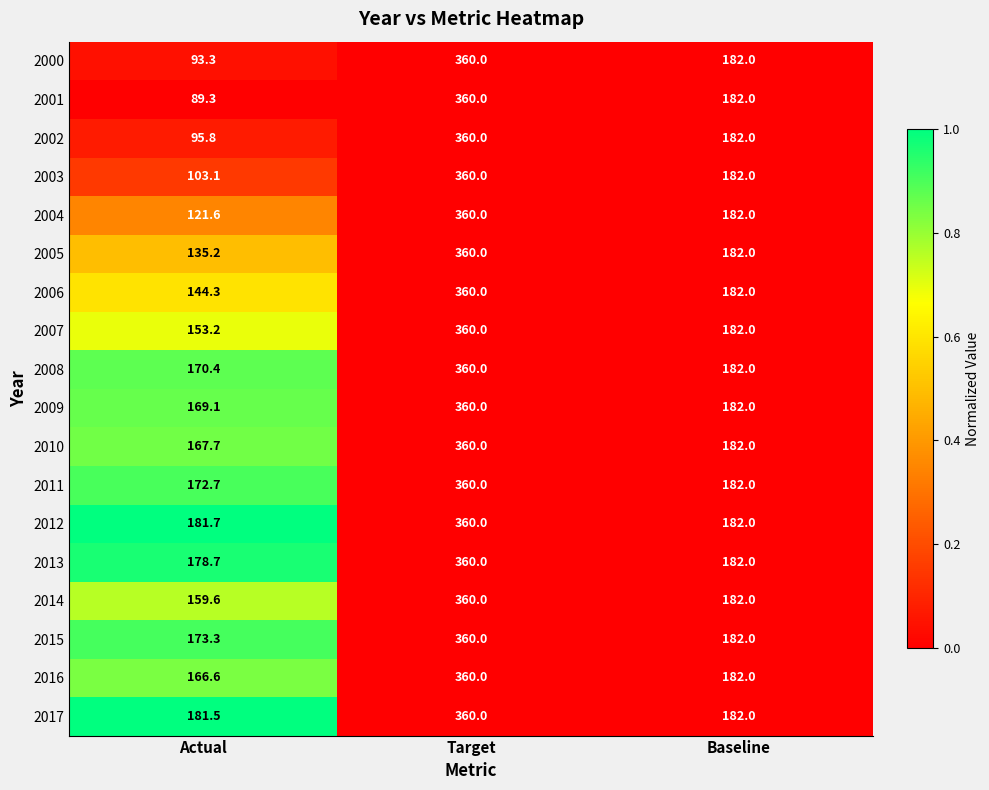

Which series has the largest total across all categories?

2012